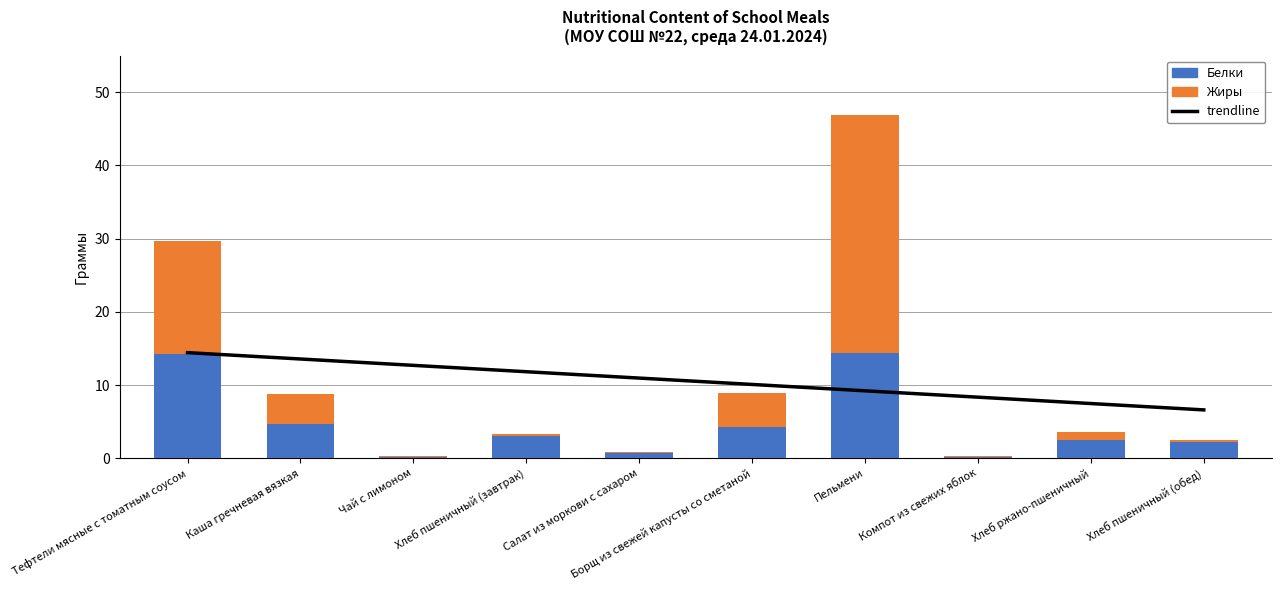

Reading left to right, transcribe all the data shown in this chart.

Белки: Тефтели мясные с томатным соусом=14.3	Каша гречневая вязкая=4.7	Чай с лимоном=0.2	Хлеб пшеничный (завтрак)=3.0	Салат из моркови с сахаром=0.8	Борщ из свежей капусты со сметаной=4.2	Пельмени=14.4	Компот из свежих яблок=0.1	Хлеб ржано-пшеничный=2.5	Хлеб пшеничный (обед)=2.3
Жиры: Тефтели мясные с томатным соусом=15.4	Каша гречневая вязкая=4.1	Чай с лимоном=0.1	Хлеб пшеничный (завтрак)=0.3	Салат из моркови с сахаром=0.1	Борщ из свежей капусты со сметаной=4.7	Пельмени=32.4	Компот из свежих яблок=0.1	Хлеб ржано-пшеничный=1.0	Хлеб пшеничный (обед)=0.2